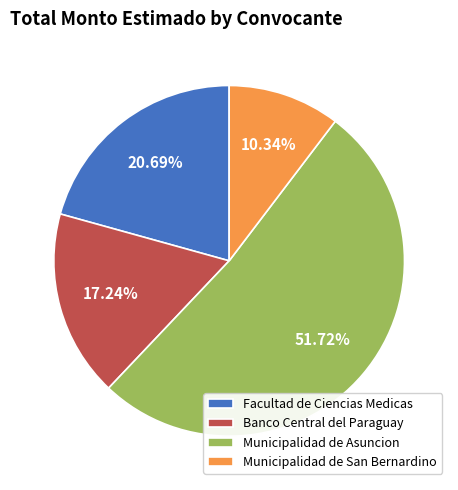

Is there a majority slice in this chart?

Yes